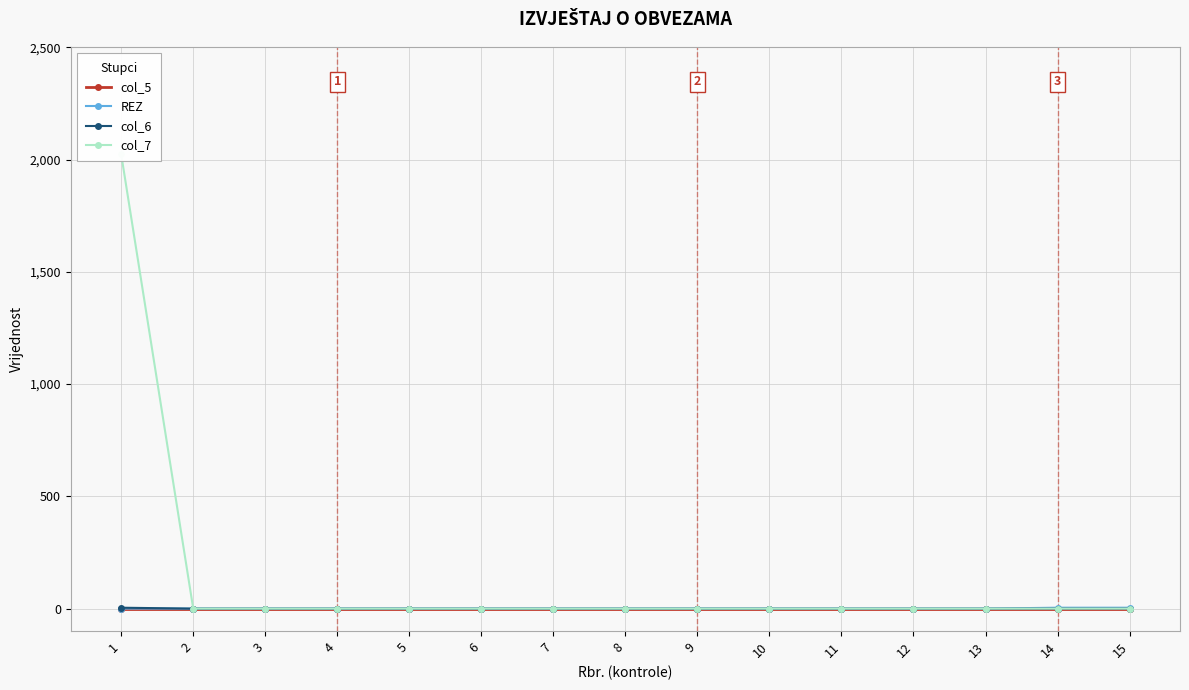

At which label is col_5 closest to 0?

1